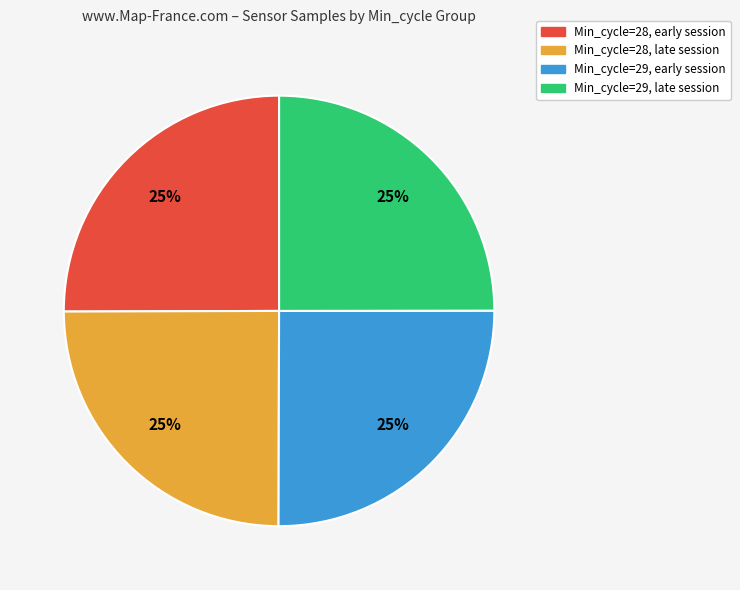

Is there a majority slice in this chart?

No